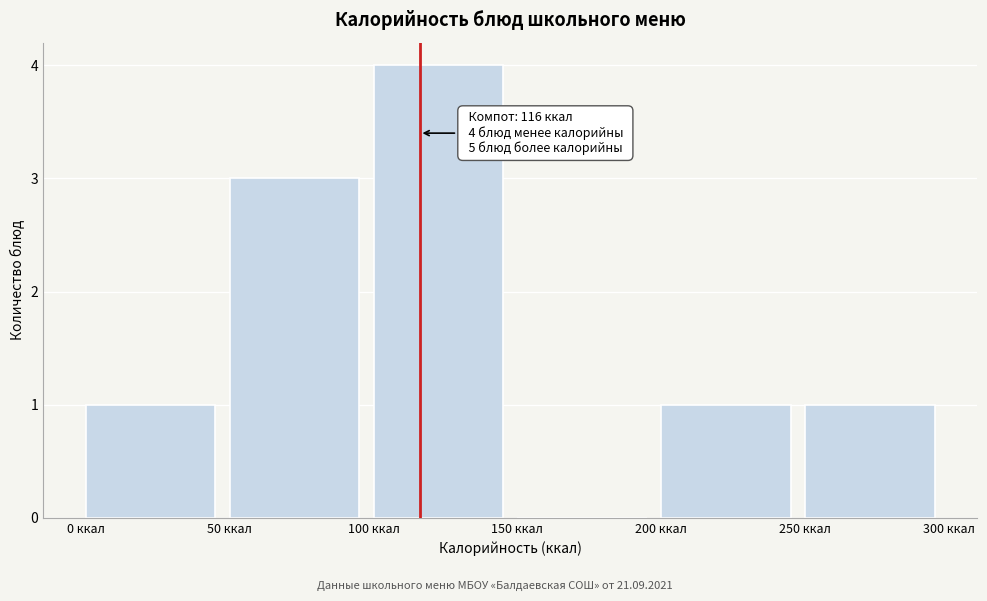

Which range on the x-axis has the tallest bar?

100 to 150